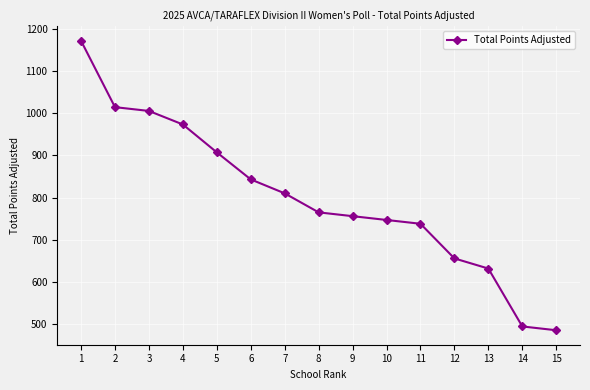

What is the value of the 14th point from the left?

495